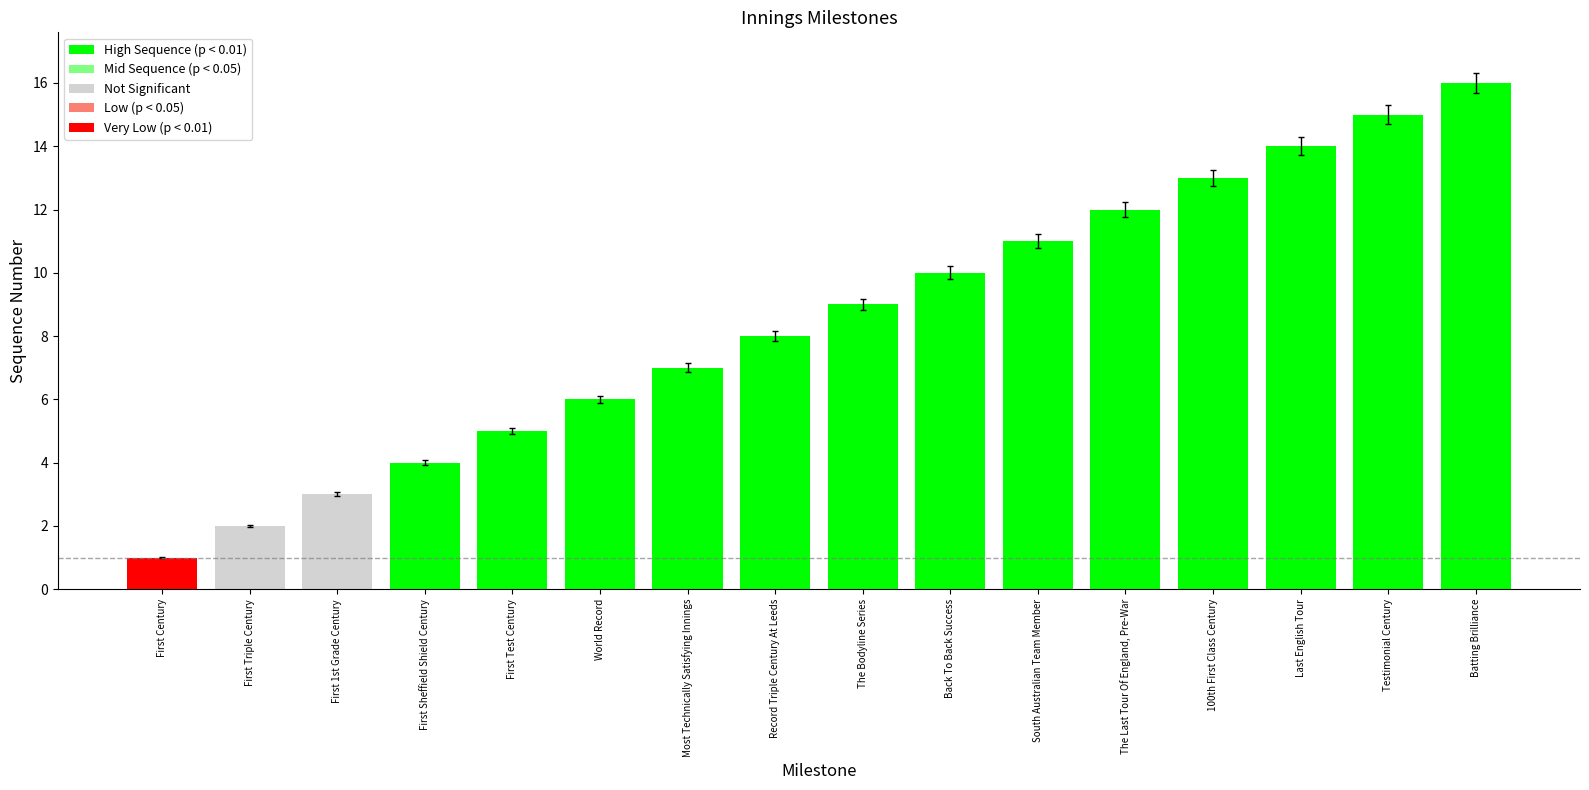

What is the value of the 8th bar from the left?

8